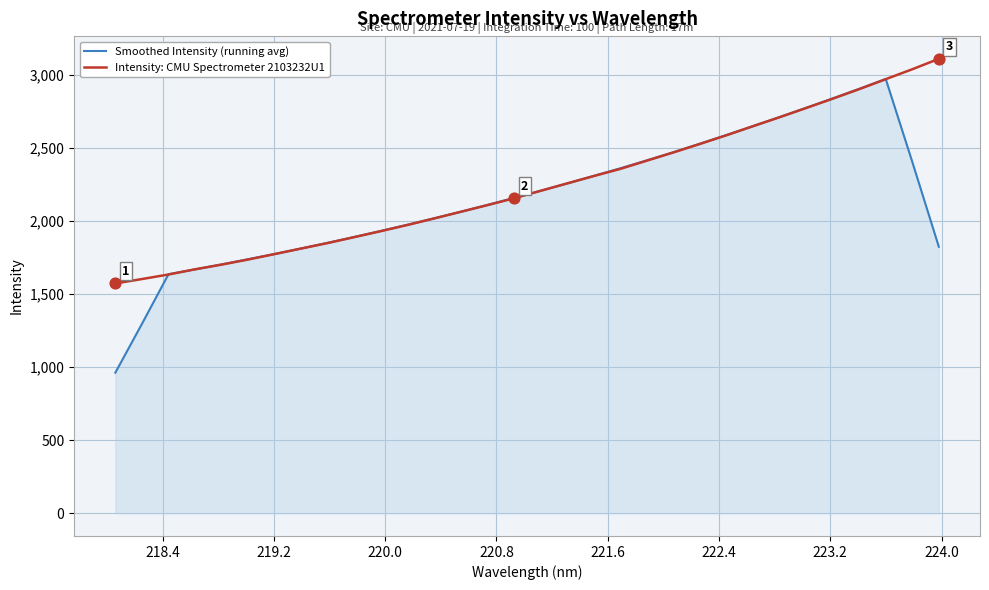

What is the greatest value displayed?

3110.6